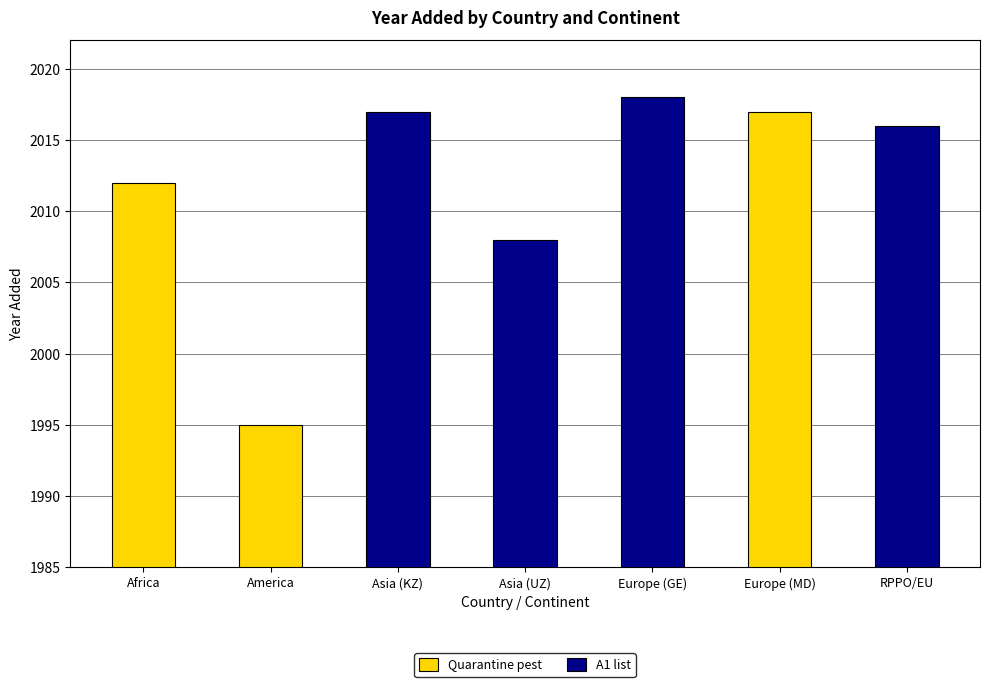

What is the difference between the maximum and minimum values?

23